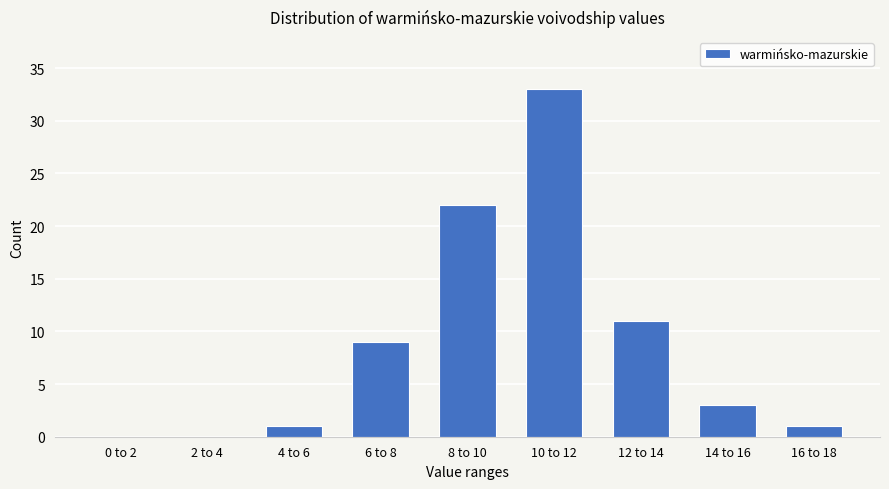

Reading right to left, extract all data points from this chart.

16 to 18=1	14 to 16=3	12 to 14=11	10 to 12=33	8 to 10=22	6 to 8=9	4 to 6=1	2 to 4=0	0 to 2=0